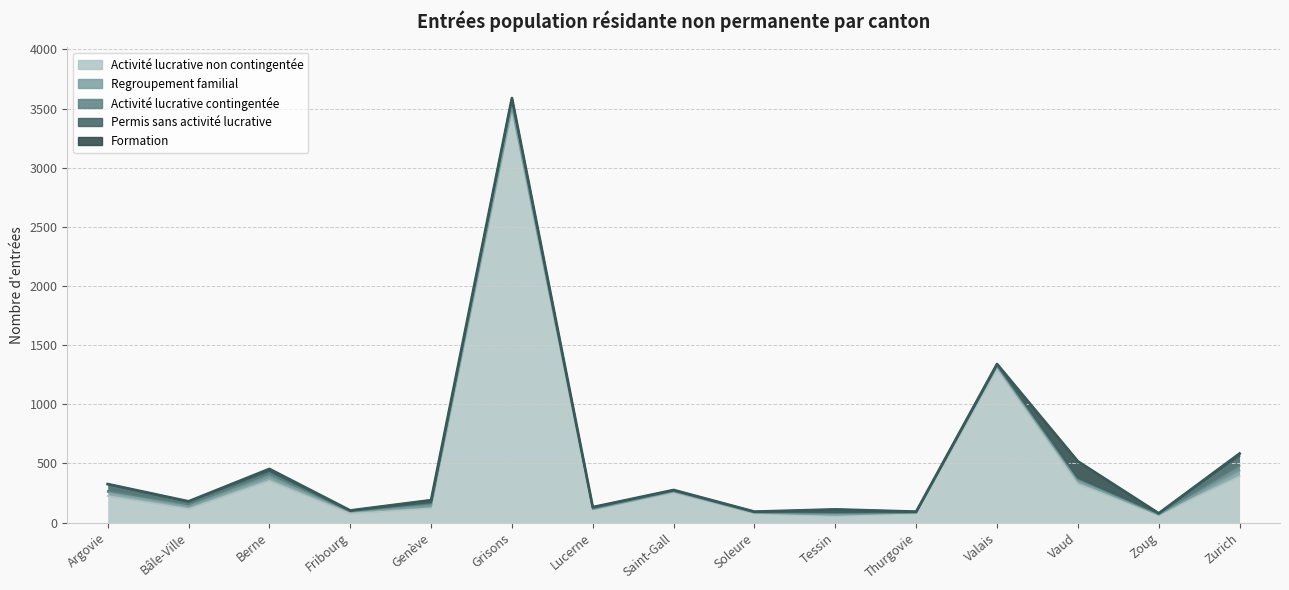

How many data points in Activité lucrative contingentée are less than 13?

7